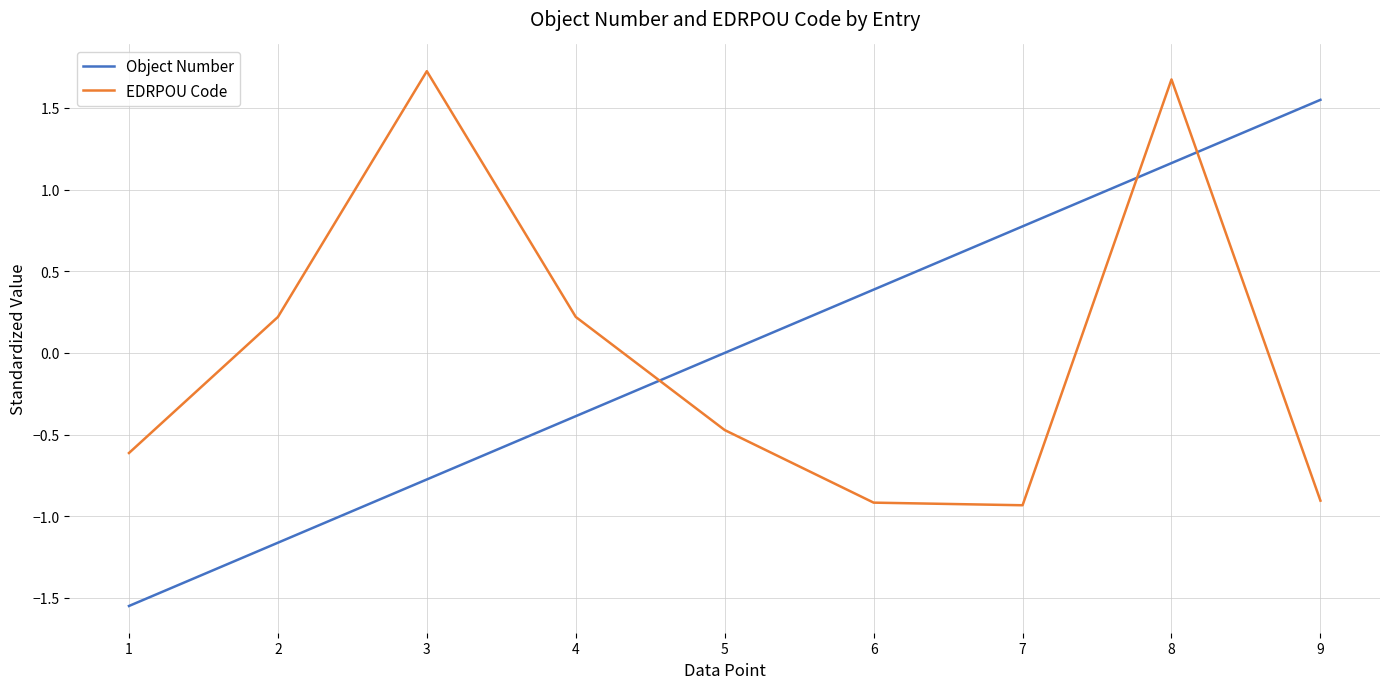

The Object Number series shows -0.4 at 4. True or false?

True